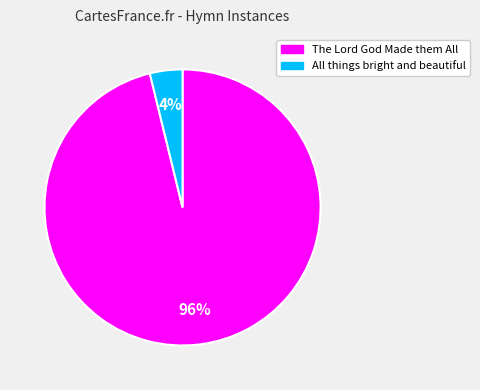

What is the largest slice in the pie chart?

The Lord God Made them All